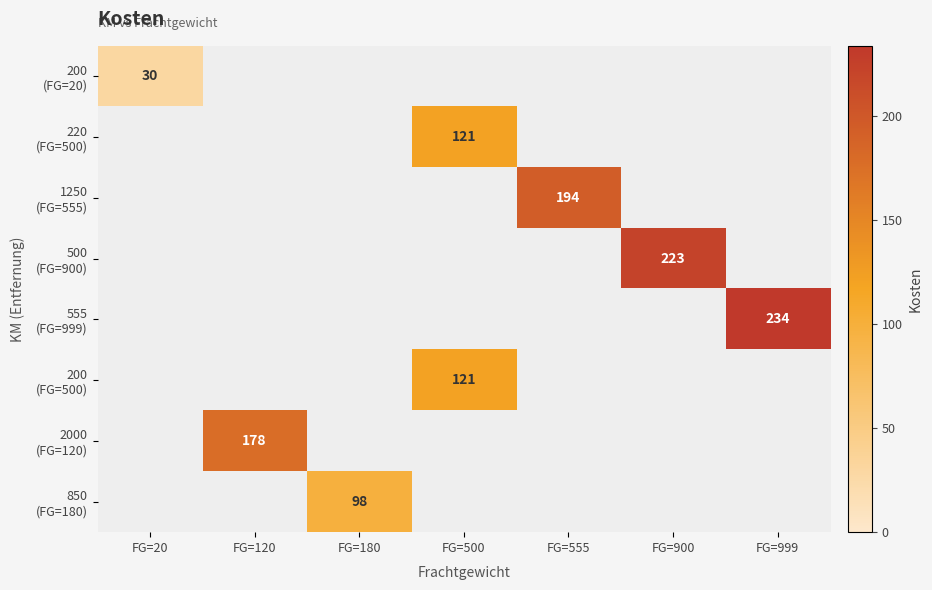

Between FG=180 and FG=999, which is larger?

FG=999